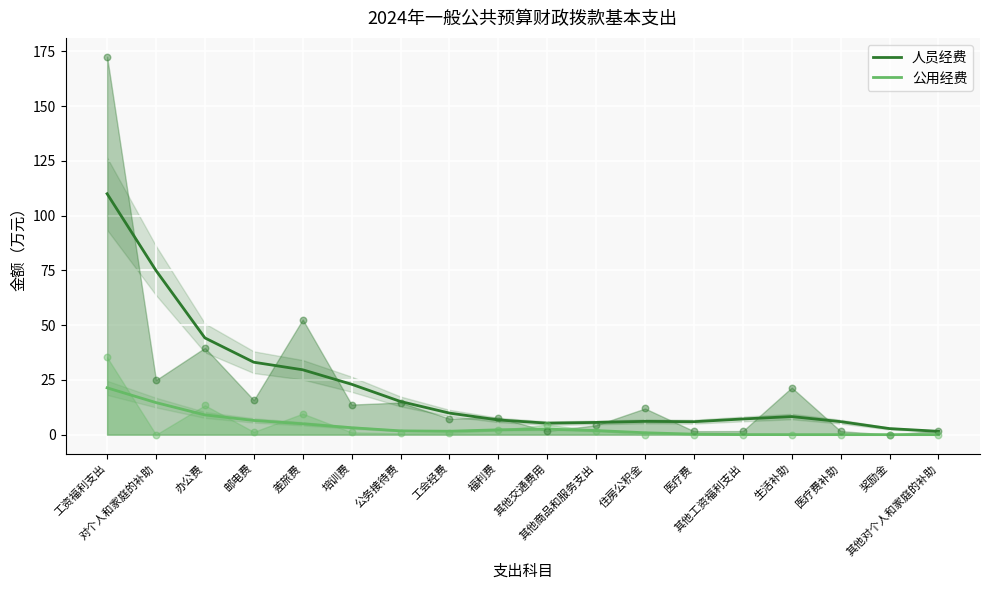

Which series has the largest Y range (max minus min)?

人员经费